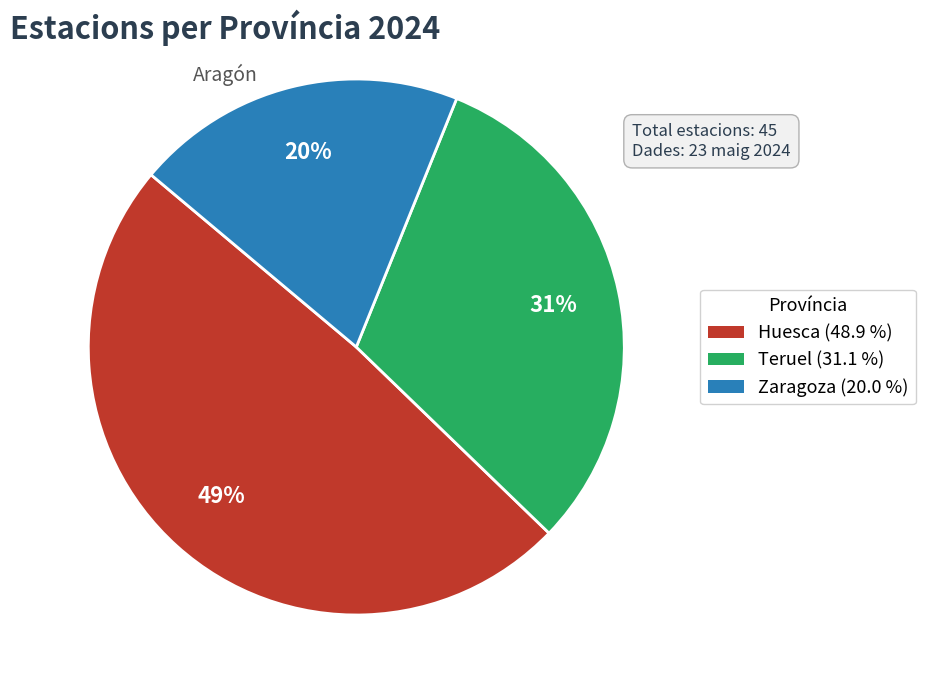

Combined, do Huesca (48.9 %) and Zaragoza (20.0 %) account for over 50%?

Yes